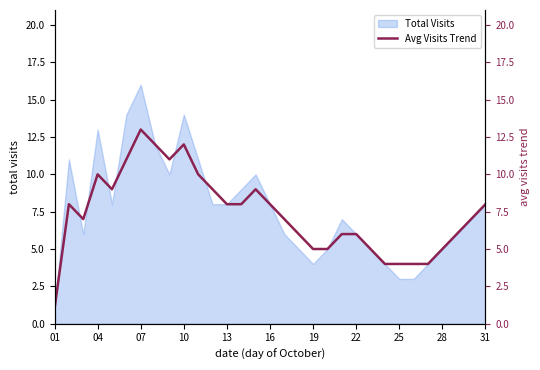

How many interior local peaks (higher than both neighbors) does the data have?

5